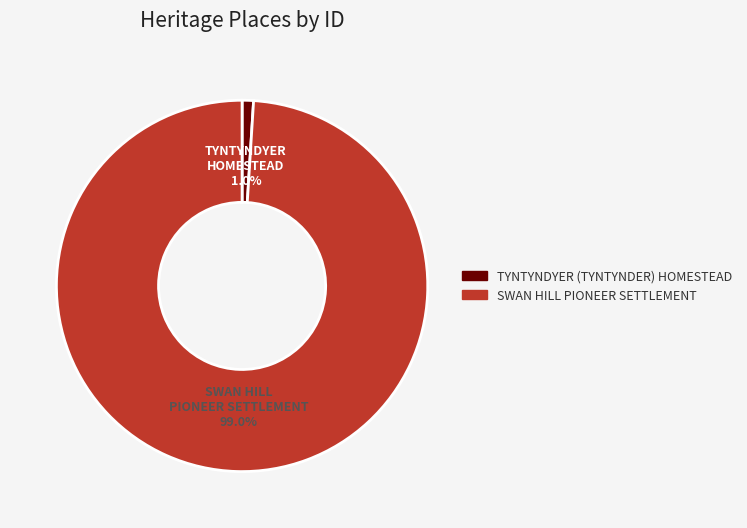

To the nearest percent, what is the combined percentage of SWAN HILL PIONEER SETTLEMENT and TYNTYNDYER (TYNTYNDER) HOMESTEAD?

100%